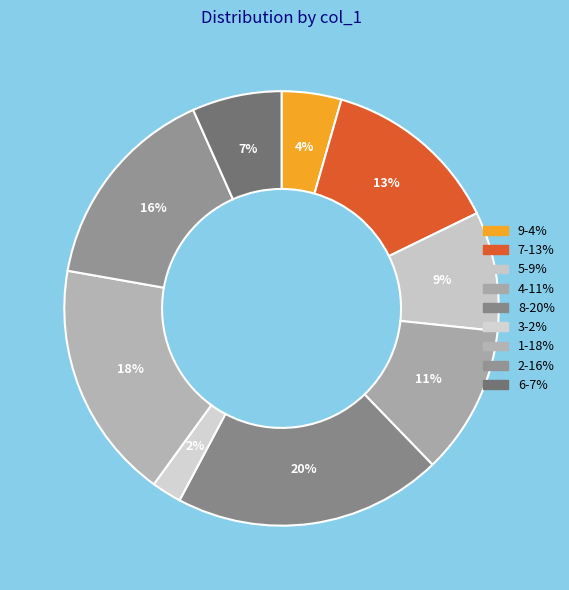

What is the largest slice in the pie chart?

8